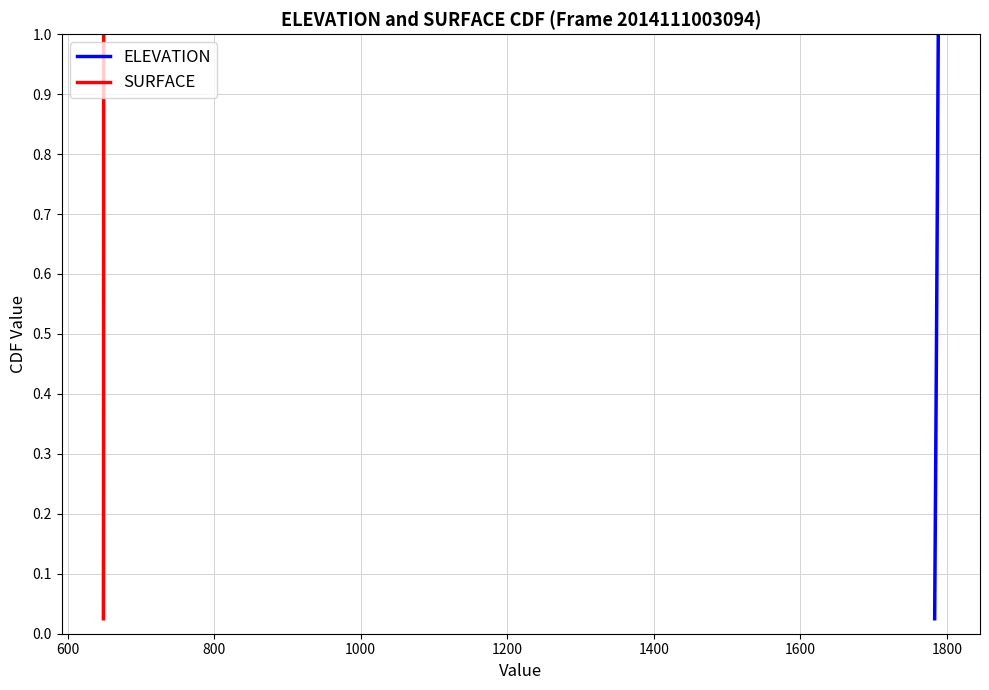

How many lines are shown in the chart?

2